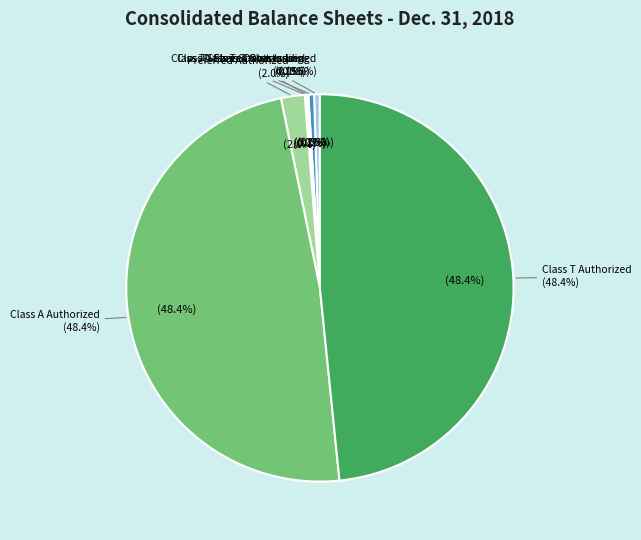

To the nearest percent, what is the difference between the largest and smallest slice percentages?

48%